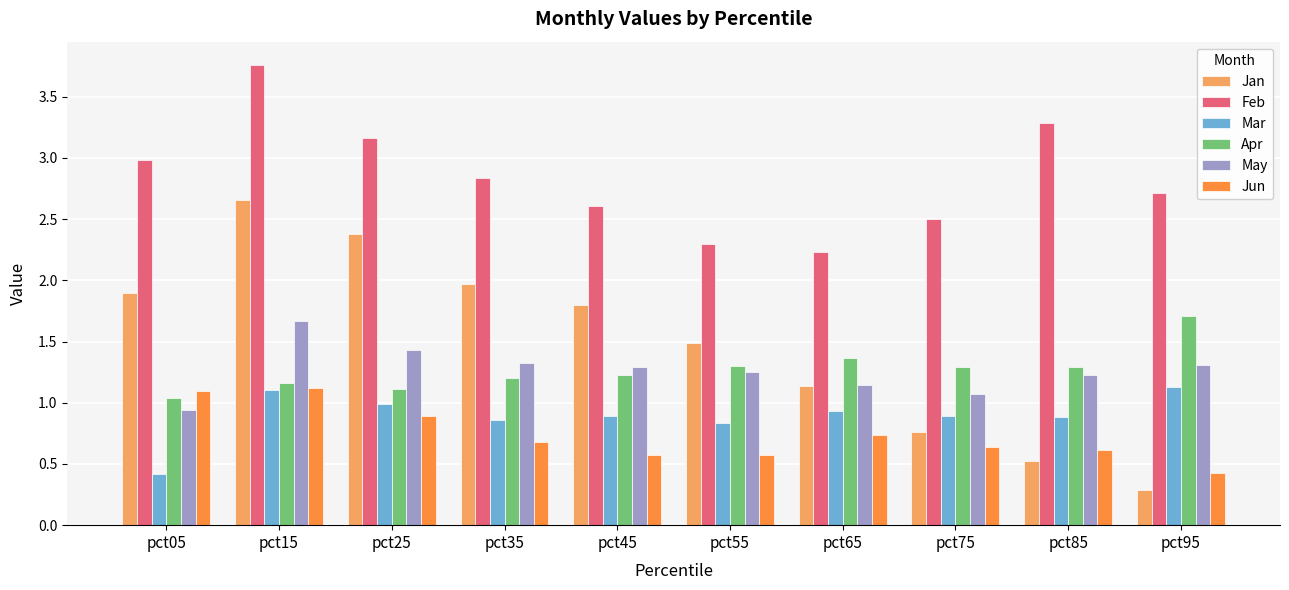

The May series shows 0.5 at pct05. True or false?

False